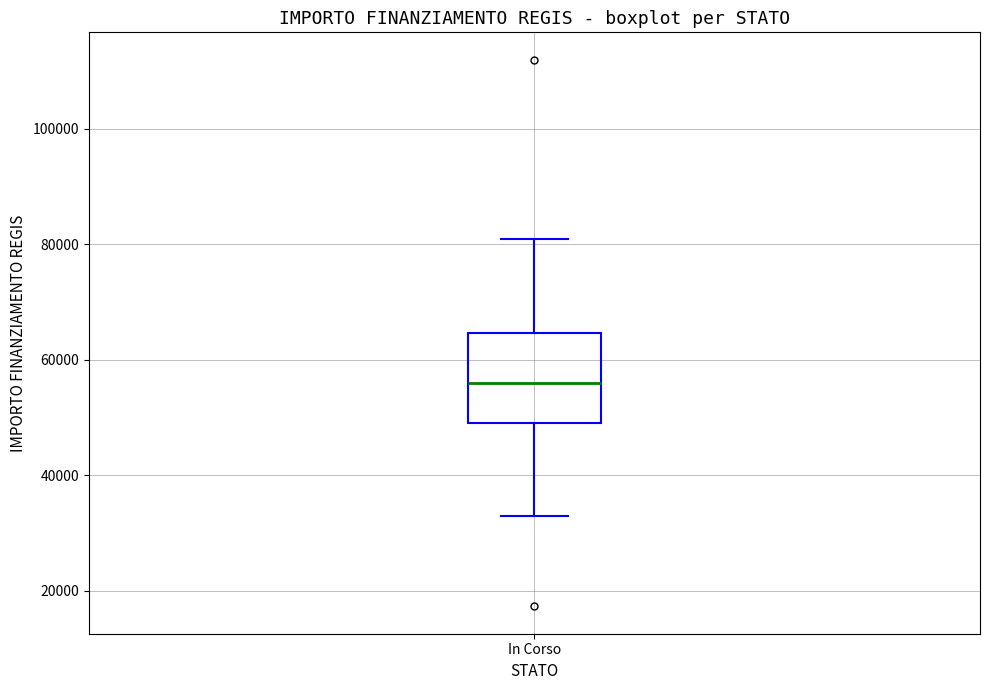

Read this box plot against the y-axis: the position of the median line, the range covered by the box, and the ends of both whiskers. The values are not printed on the chart, so give them approximately, as read against the axis.

median 56000, box 50000 to 64000, whiskers 32000 to 80000